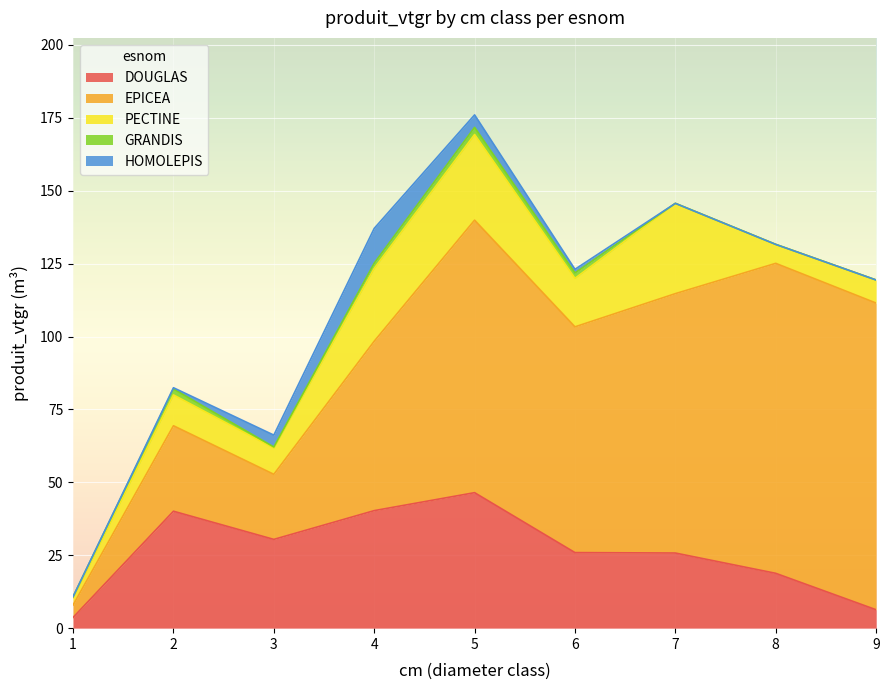

What is the sum of all PECTINE values?

138.4